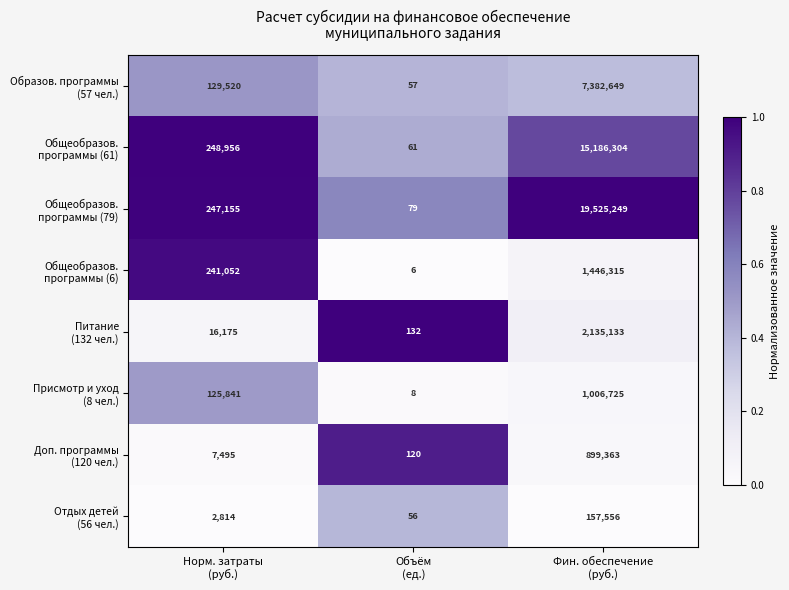

What is the total value across all series at Объём
(ед.)?

519